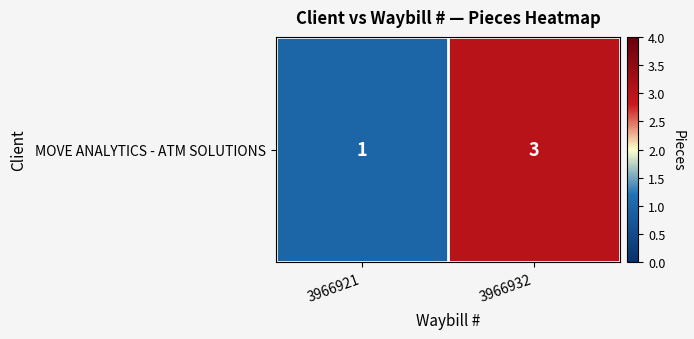

Which label corresponds to the smallest value in the chart?

3966921